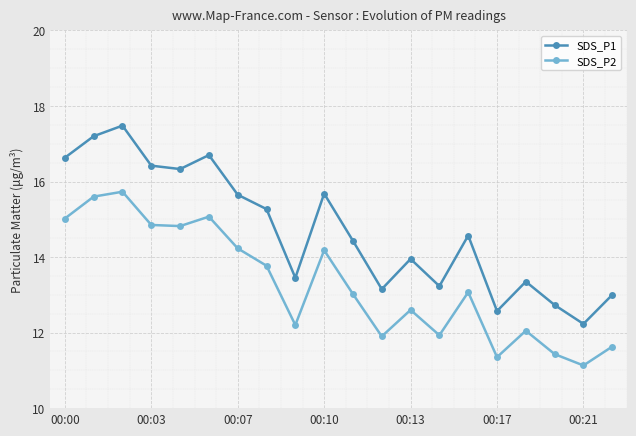

What is the value of the SDS_P1 point at the 18th from the left?

12.7